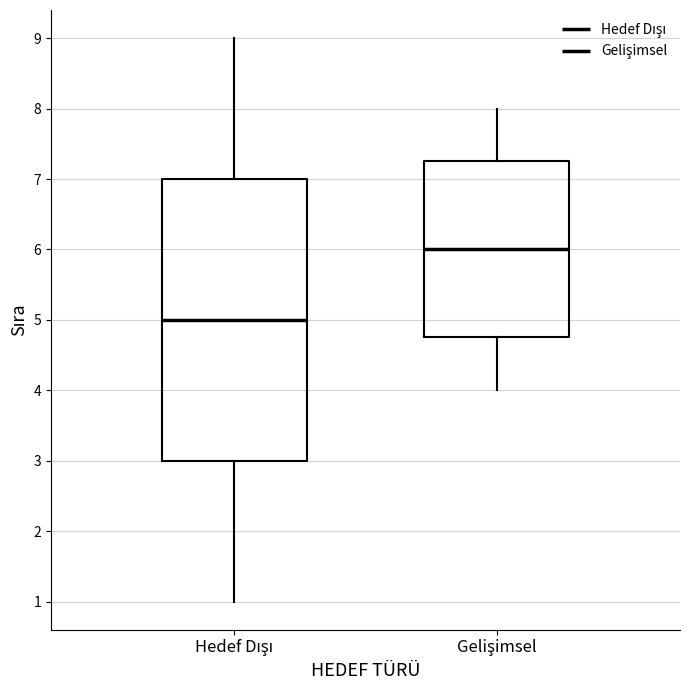

Reading left to right, transcribe this box plot: for each box, give where its median line is, the range the box spans, and where its two whiskers end, as read against the y-axis. The values are not printed on the chart, so give them approximately, as read against the axis.

Hedef Dışı: median 5.0, box 3.0 to 7.0, whiskers 1.0 to 9.0
Gelişimsel: median 6.0, box 4.8 to 7.3, whiskers 4.0 to 8.0